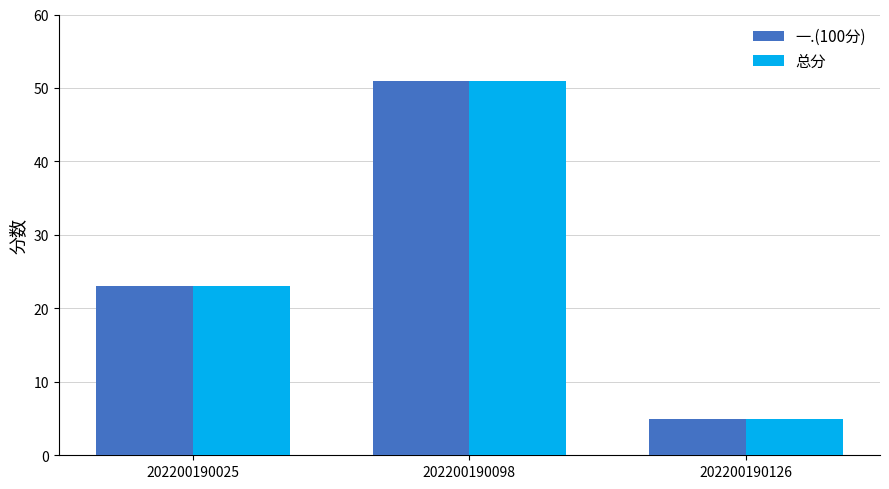

What is the total value across all series at 202200190098?

102